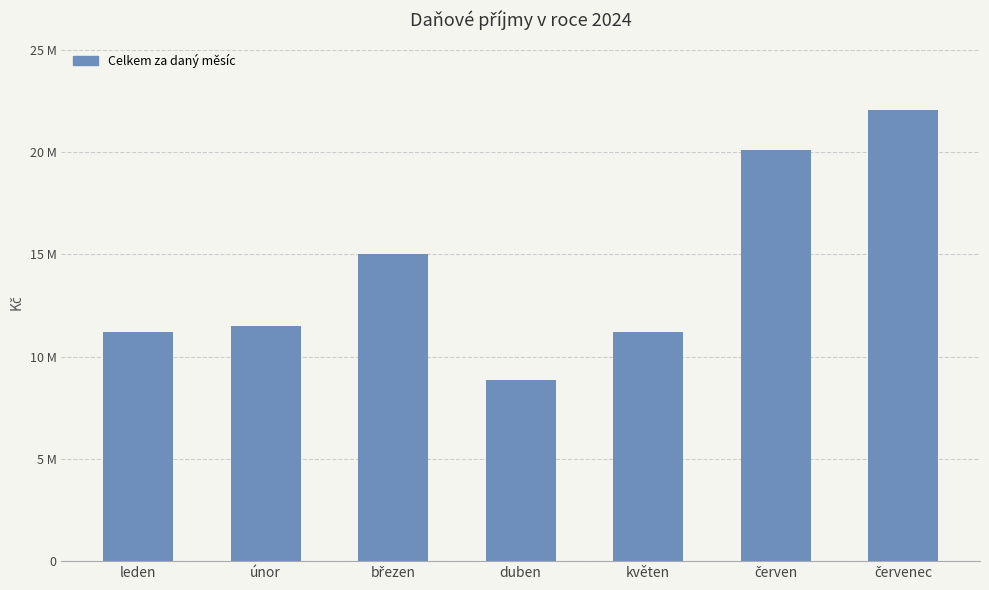

Approximately how many times larger is the value at květen compared to únor?

1.0